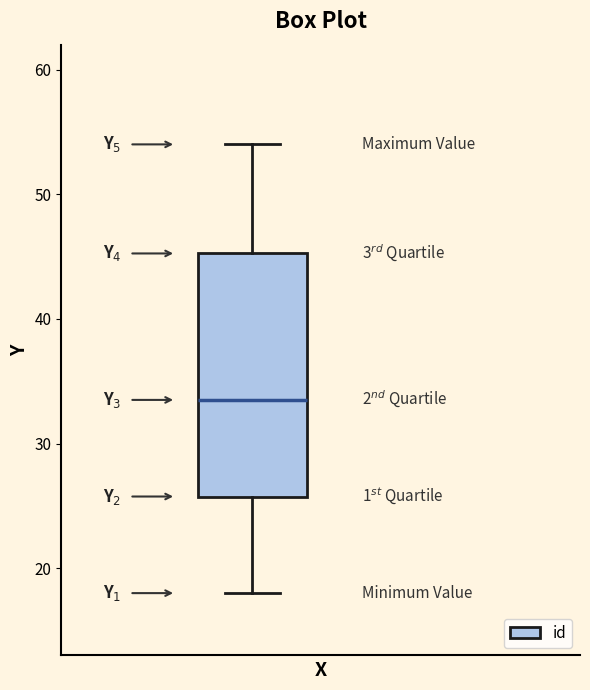

Transcribe this box plot: give where the median line is, the range the box spans, and where the two whiskers end, as read against the y-axis. The values are not printed on the chart, so give them approximately, as read against the axis.

median 34, box 26 to 45, whiskers 18 to 54